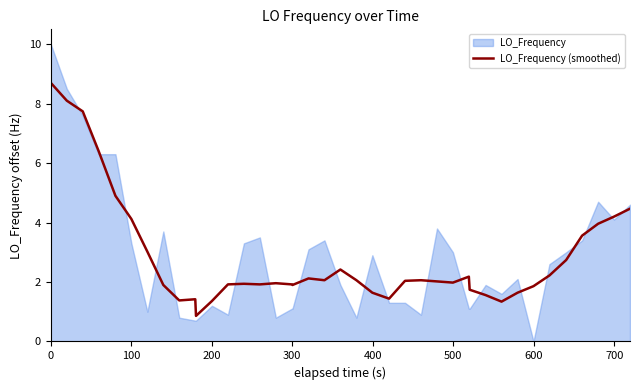

What is the maximum value for LO_Frequency (smoothed)?

8.7